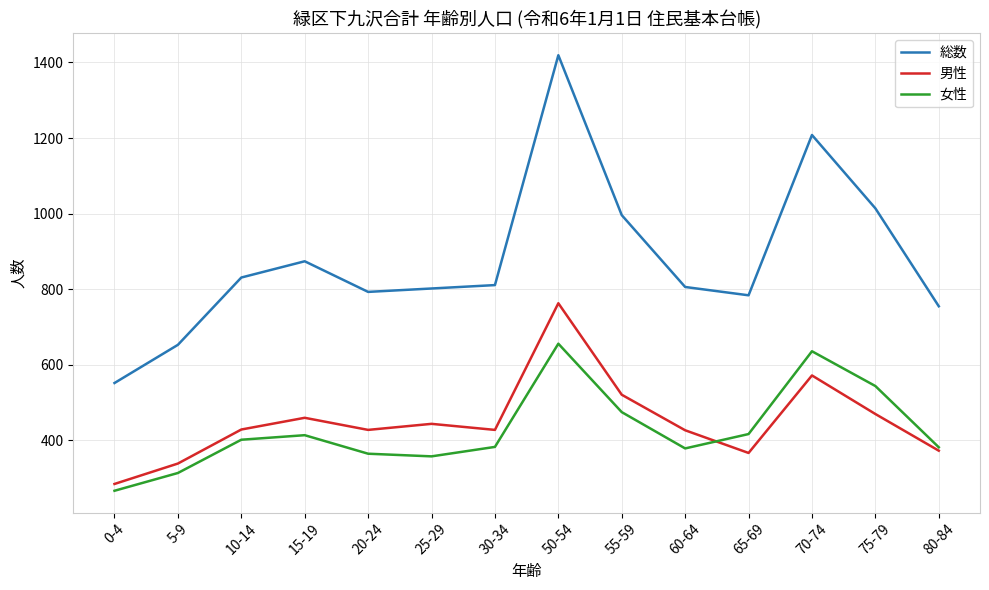

True or false: 男性 has a value of 556 at 60-64.

False